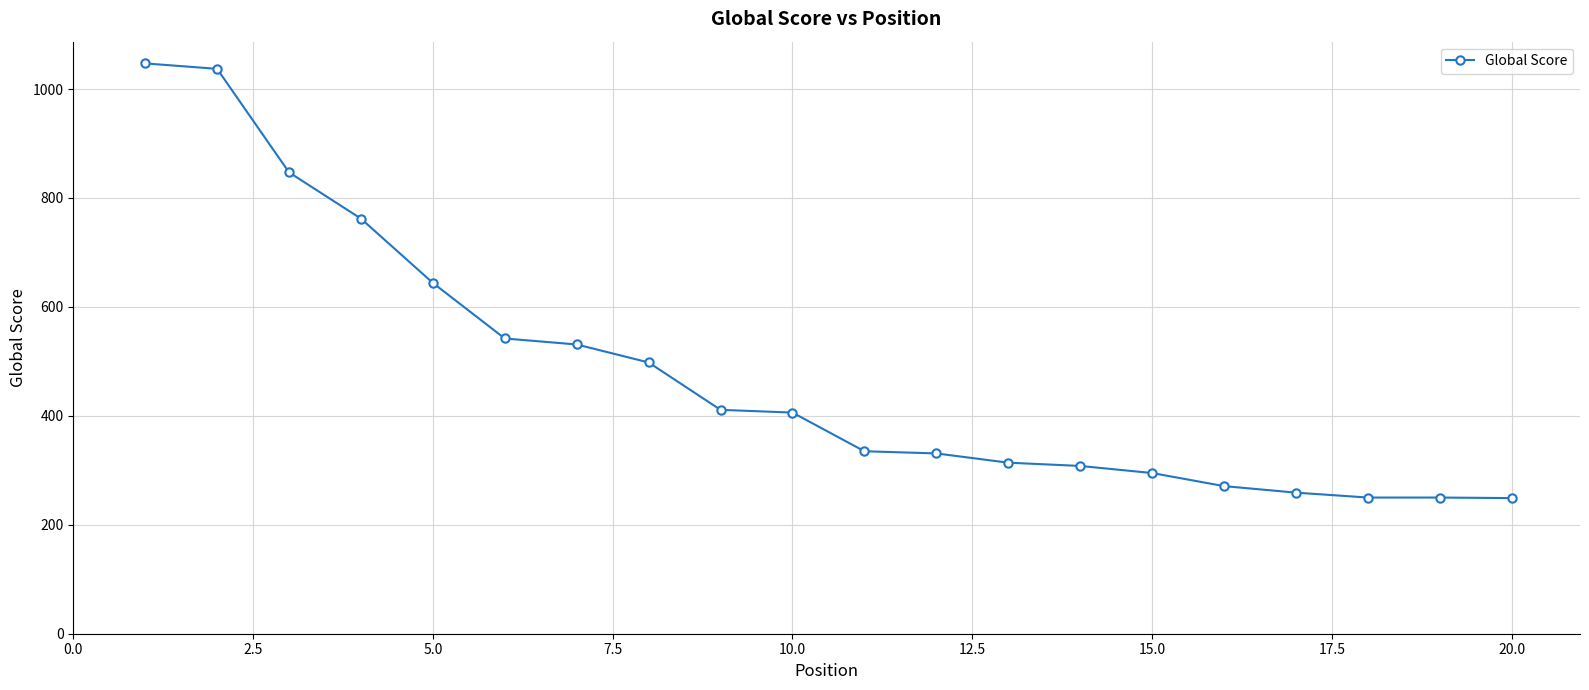

What is the maximum value shown in the chart?

1047